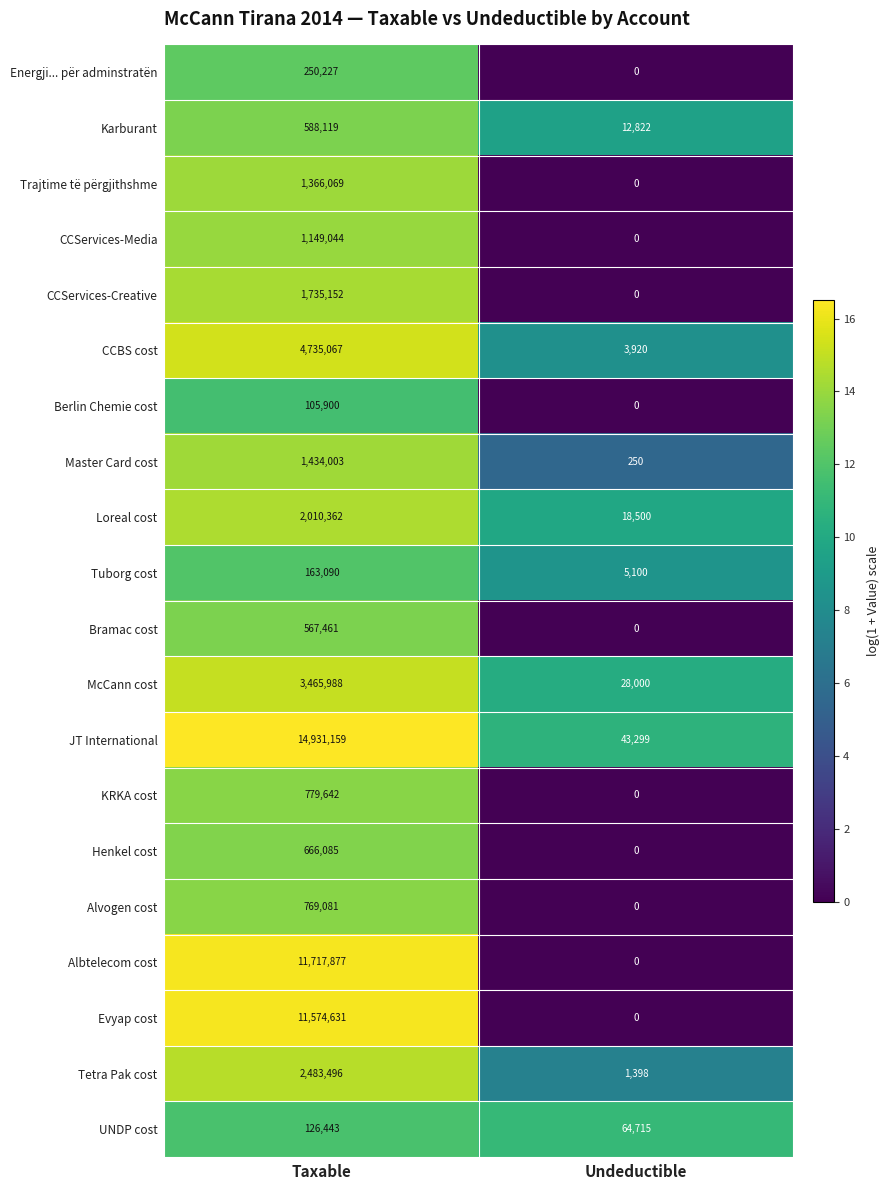

What is the difference between the highest and lowest values at Taxable?

14825259